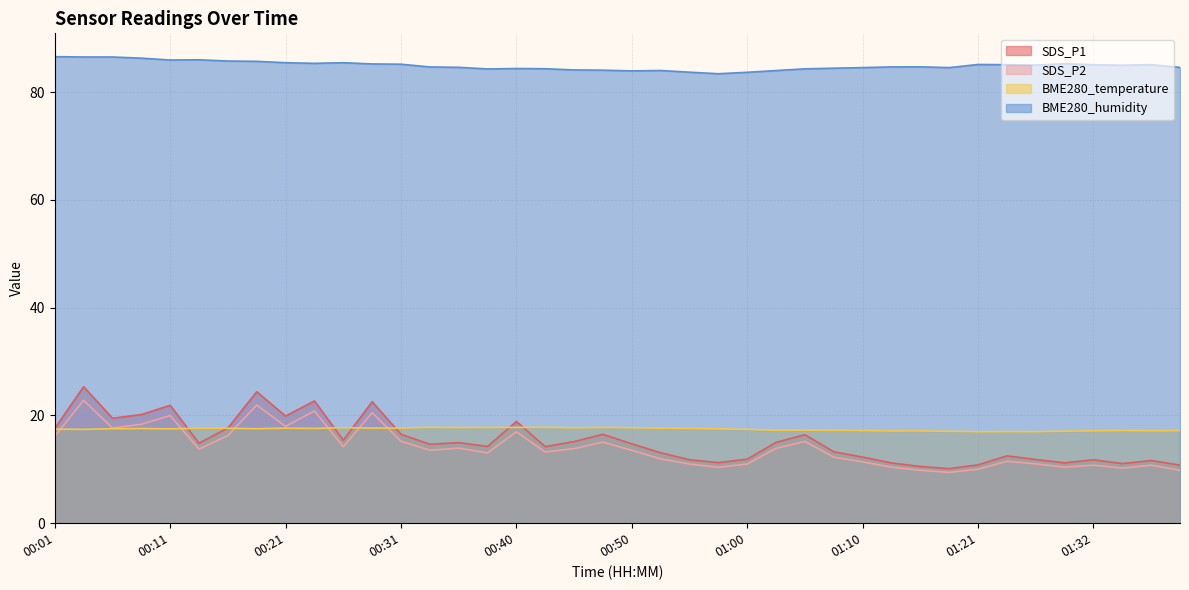

Reading left to right, what are all the values shown in this chart?

SDS_P1: 17.6	25.3	19.5	20.2	21.9	14.8	17.7	24.4	19.9	22.7	15.4	22.6	16.5	14.7	14.9	14.2	18.9	14.2	15.2	16.5	14.7	13.1	11.8	11.2	11.9	15.0	16.4	13.2	12.3	11.2	10.5	10.1	10.8	12.5	11.8	11.2	11.8	11.1	11.6	10.8
SDS_P2: 16.1	22.8	17.7	18.4	20.0	13.8	16.3	21.9	18.0	20.8	14.2	20.5	15.2	13.6	13.9	13.1	17.0	13.2	13.8	15.1	13.5	11.9	11.0	10.4	11.0	13.9	15.2	12.2	11.4	10.4	9.8	9.4	10.0	11.5	11.0	10.4	10.8	10.2	10.8	9.8
BME280_temperature: 17.4	17.4	17.5	17.6	17.5	17.6	17.6	17.5	17.6	17.6	17.7	17.6	17.7	17.8	17.8	17.8	17.8	17.8	17.7	17.8	17.7	17.6	17.6	17.5	17.4	17.2	17.3	17.2	17.2	17.1	17.1	17.1	17.0	17.0	17.0	17.1	17.1	17.2	17.1	17.2
BME280_humidity: 86.6	86.5	86.5	86.3	86.0	86.0	85.8	85.7	85.5	85.3	85.5	85.2	85.2	84.7	84.6	84.3	84.4	84.3	84.1	84.1	83.9	84.0	83.7	83.4	83.7	84.0	84.3	84.4	84.5	84.7	84.7	84.5	85.1	85.1	85.0	85.3	85.1	85.0	85.1	84.6